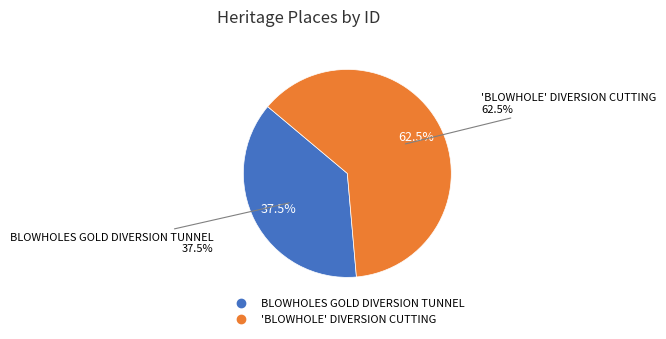

How much of the chart is everything except 'BLOWHOLE' DIVERSION CUTTING?

37.5%